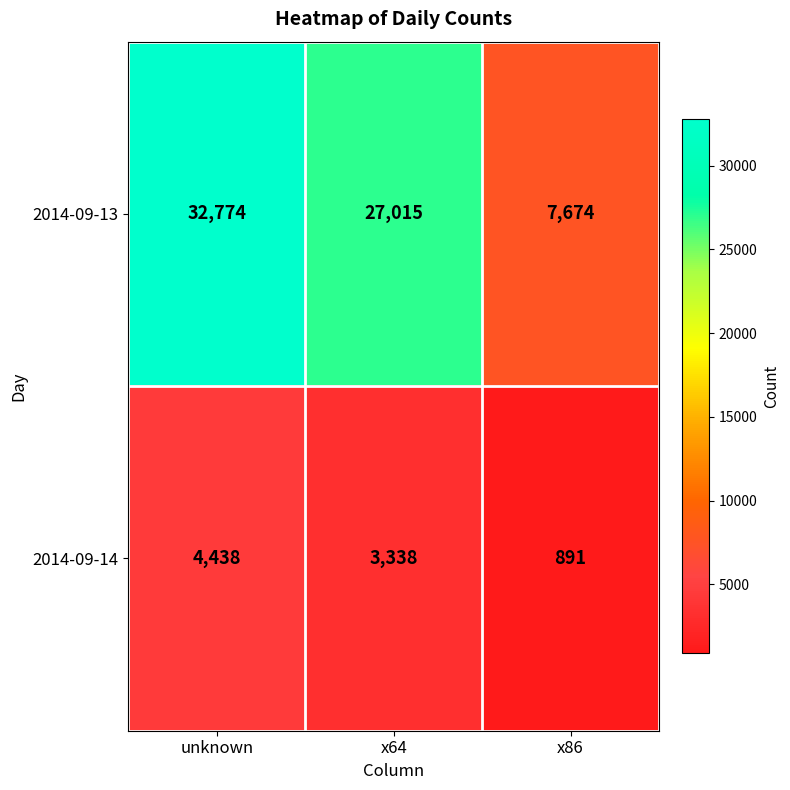

What is the difference between the 2014-09-13 values at x64 and x86?

19341